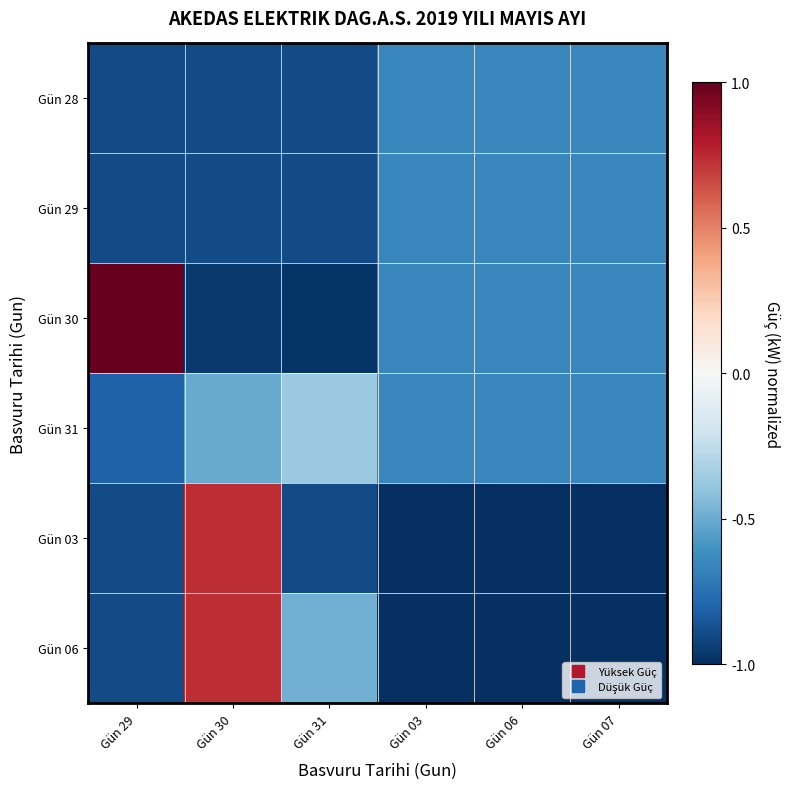

Reading right to left, extract all data points from this chart.

Gün 28: Gün 07=-0.7	Gün 06=-0.7	Gün 03=-0.7	Gün 31=-0.9	Gün 30=-0.9	Gün 29=-0.9
Gün 29: Gün 07=-0.7	Gün 06=-0.7	Gün 03=-0.7	Gün 31=-0.9	Gün 30=-0.9	Gün 29=-0.9
Gün 30: Gün 07=-0.7	Gün 06=-0.7	Gün 03=-0.7	Gün 31=-1.0	Gün 30=-1.0	Gün 29=1.0
Gün 31: Gün 07=-0.7	Gün 06=-0.7	Gün 03=-0.7	Gün 31=-0.4	Gün 30=-0.5	Gün 29=-0.8
Gün 03: Gün 07=-1.0	Gün 06=-1.0	Gün 03=-1.0	Gün 31=-0.9	Gün 30=0.7	Gün 29=-0.9
Gün 06: Gün 07=-1.0	Gün 06=-1.0	Gün 03=-1.0	Gün 31=-0.5	Gün 30=0.7	Gün 29=-0.9